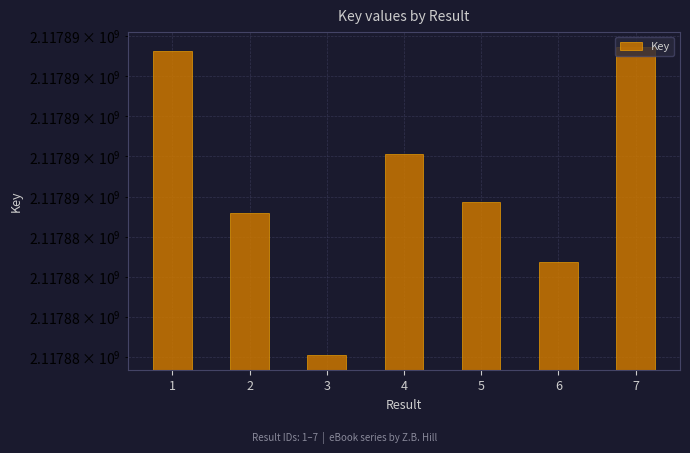

Rank the categories by value from highest to lowest.

7, 1, 4, 5, 2, 6, 3